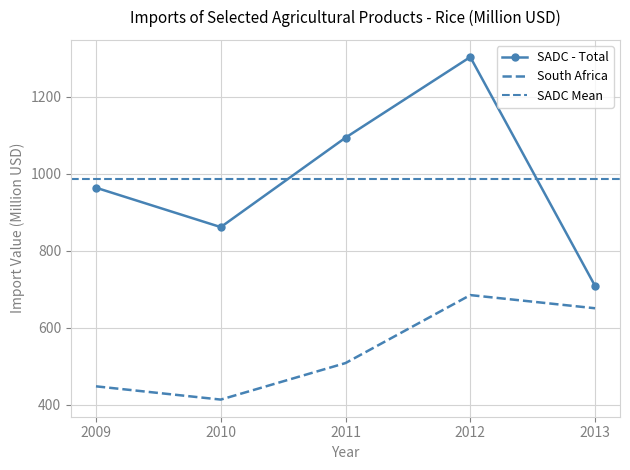

Which label corresponds to the largest value in the chart?

2012